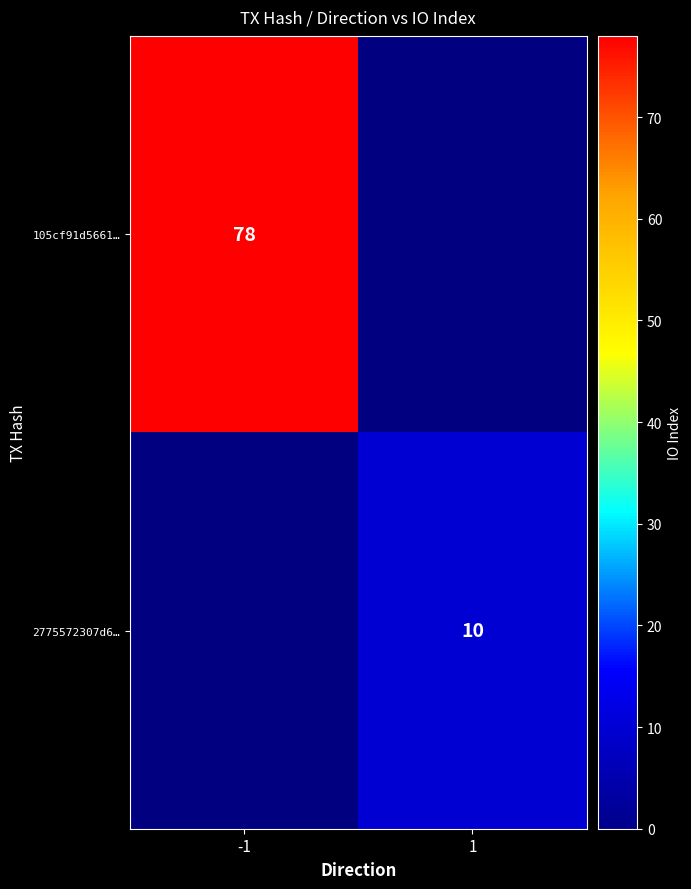

The value of 2775572307d6… at 1 is 15. True or false?

False